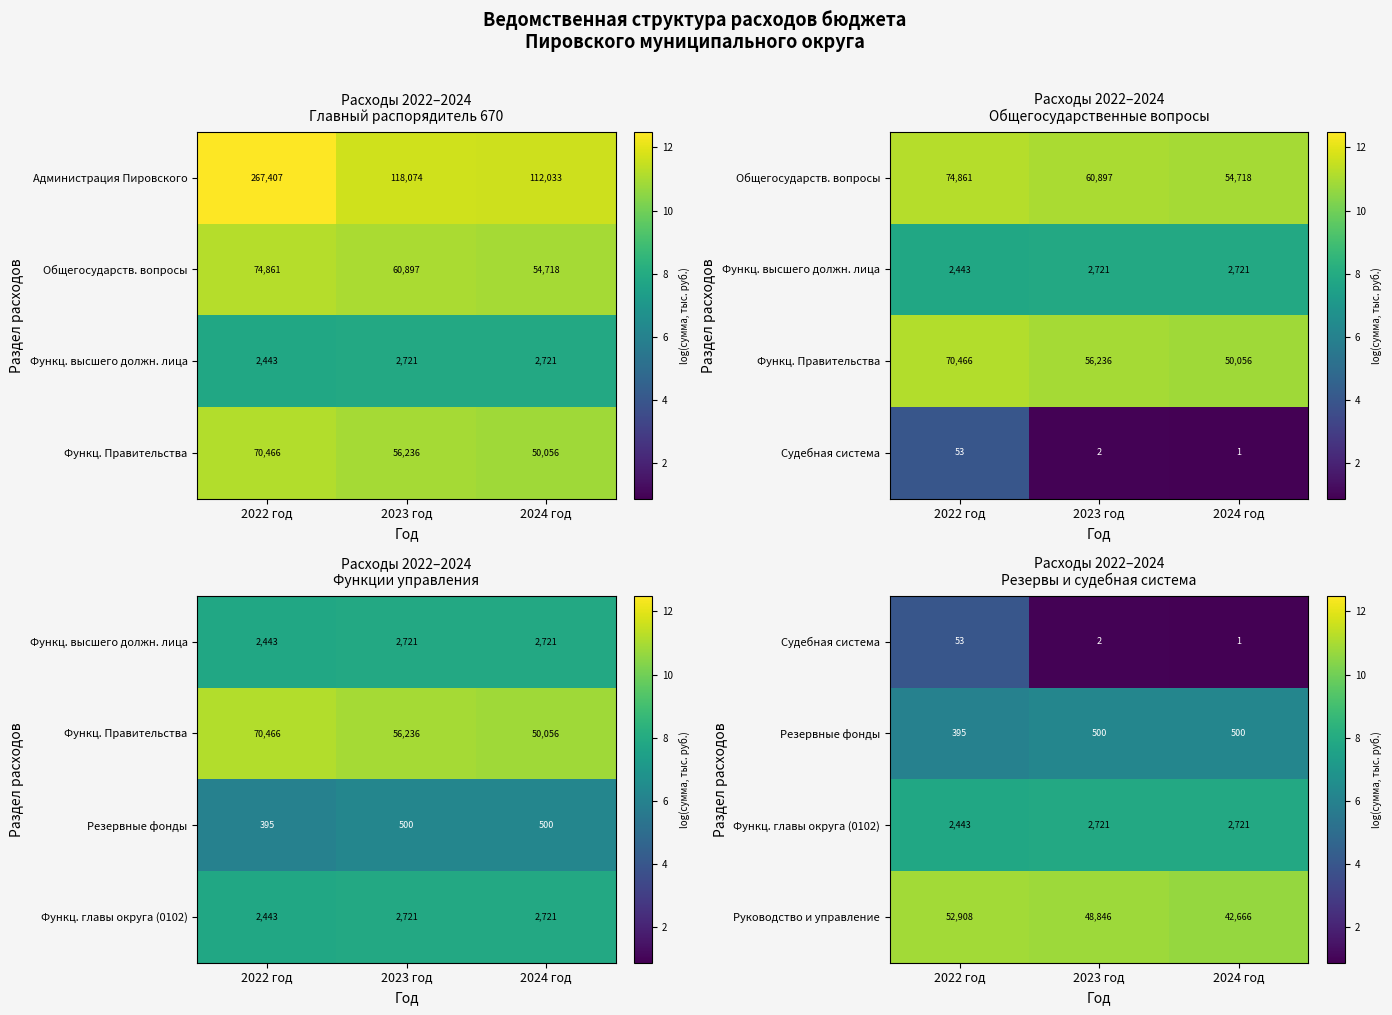

Is it true that Руководство и управление equals 16586 at 2024 год?

False